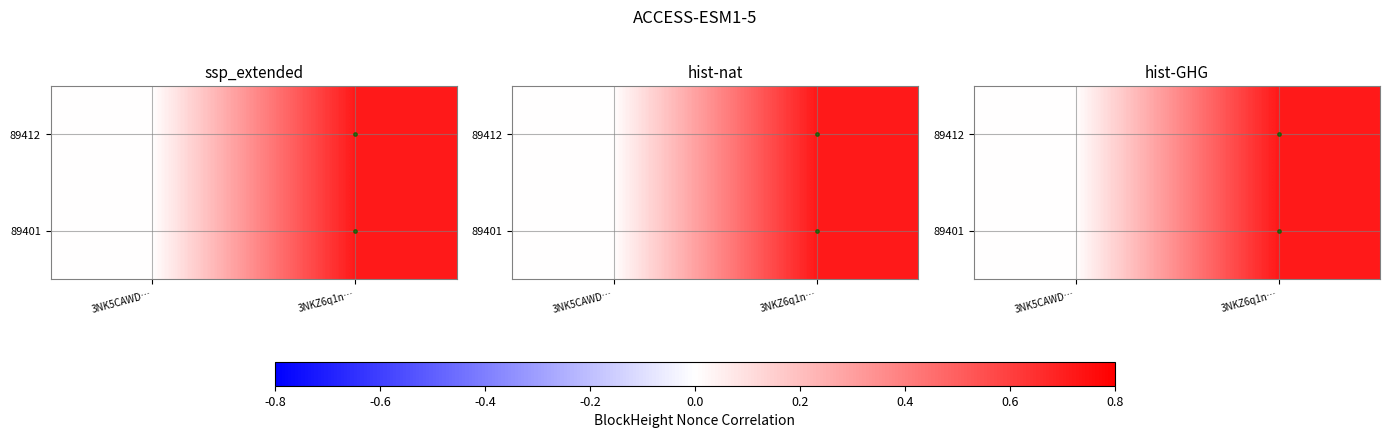

Which series has the largest range (max minus min)?

89412